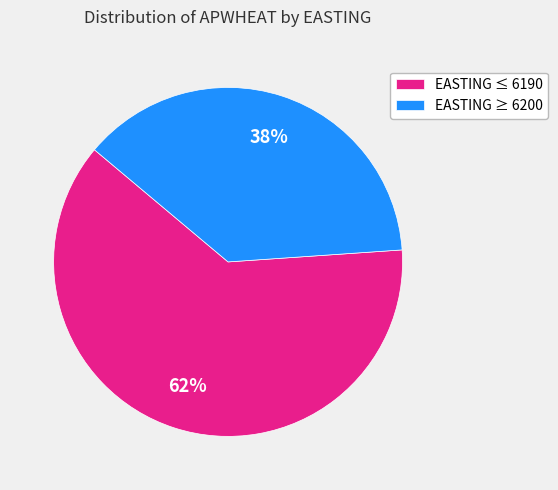

To the nearest percent, what is the average slice percentage?

50%